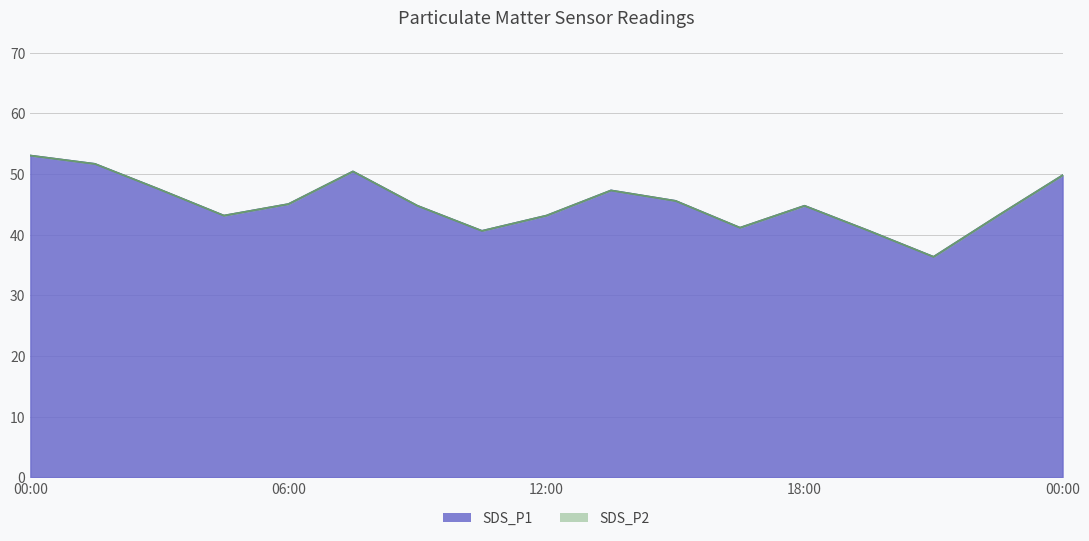

What is the smallest value displayed?

36.4